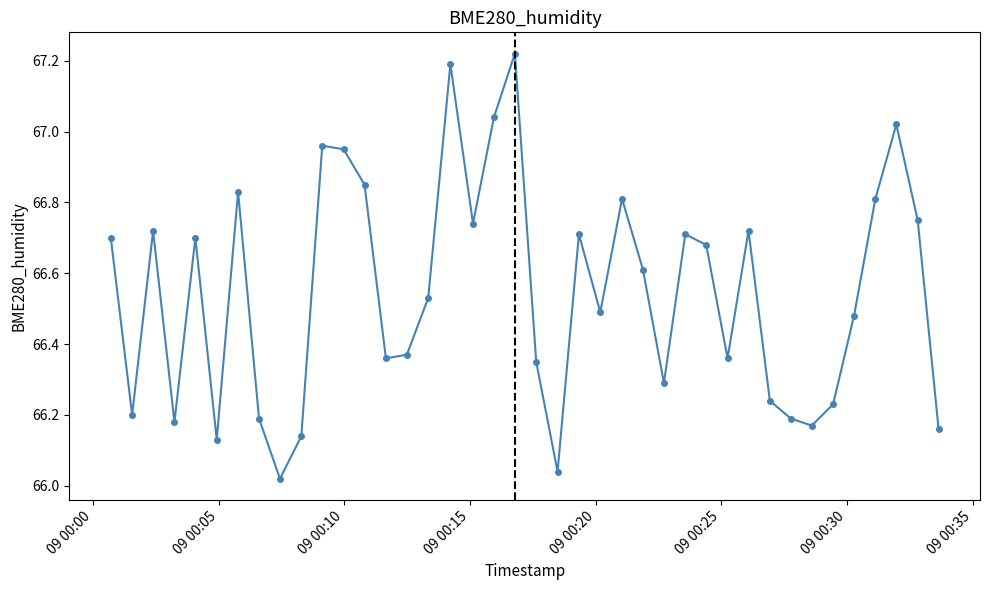

What is the sum of all values?

2661.8